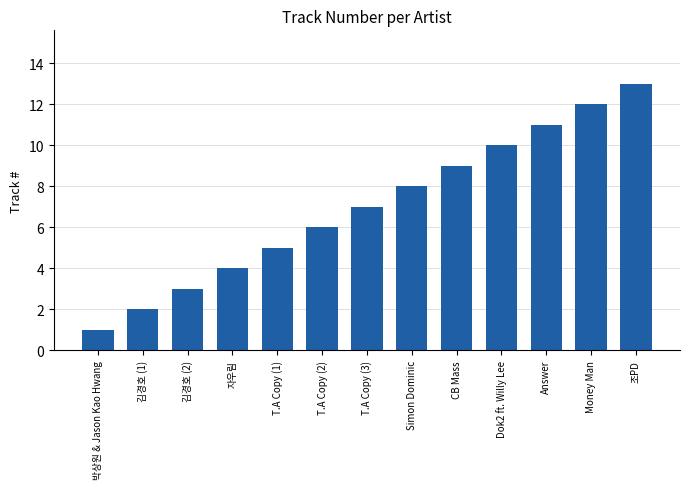

What is the change in value from CB Mass to Dok2 ft. Willy Lee?

+1